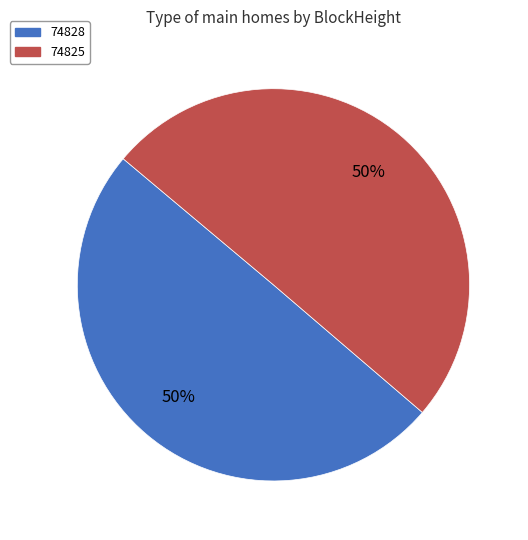

How many slices are in this pie chart?

2